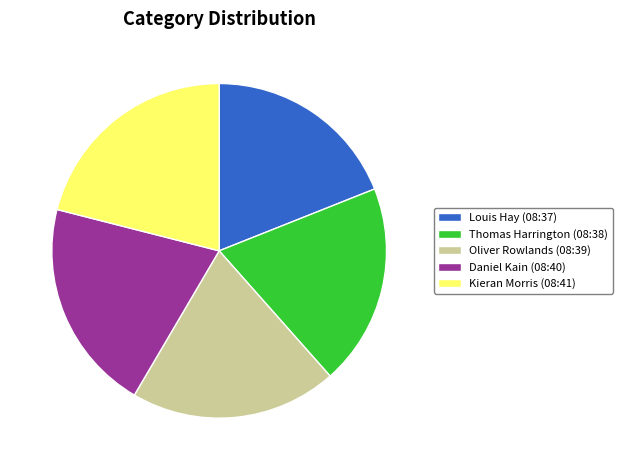

Do Louis Hay (08:37) and Daniel Kain (08:40) together represent more than half of the pie?

No